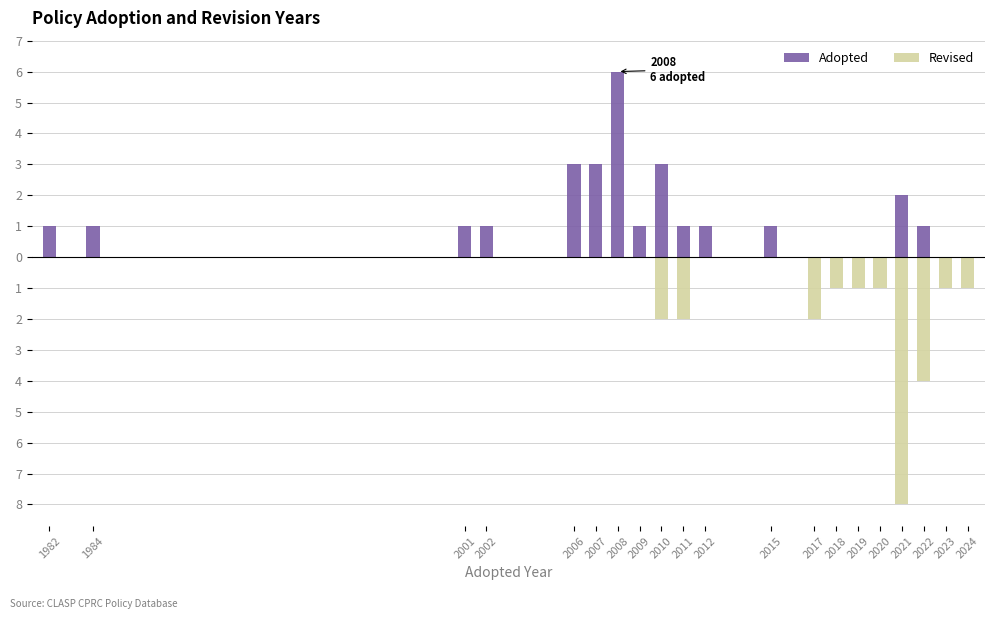

Where is Revised nearest to the value -4?

2022